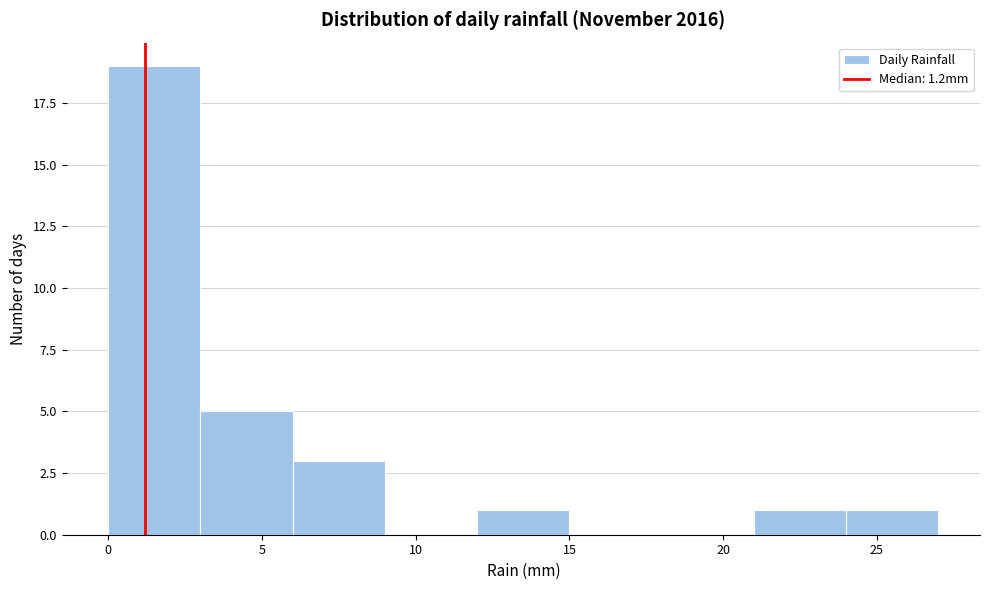

Which range on the x-axis has the tallest bar?

0 to 3